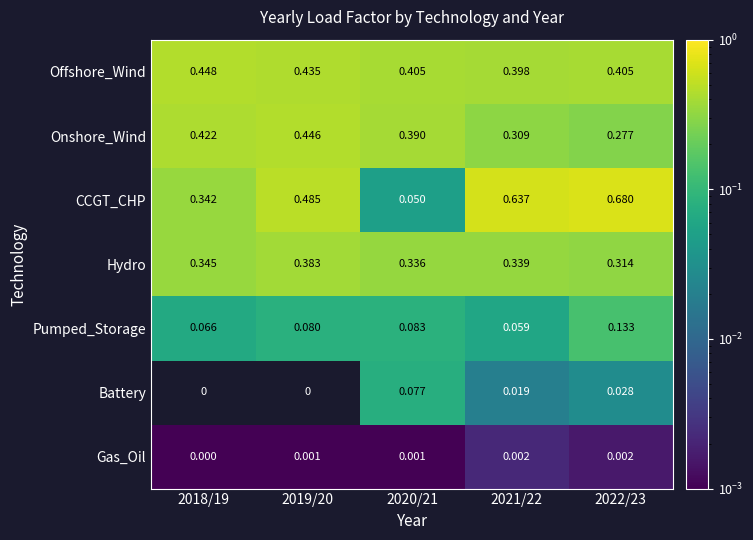

List the series in order of their peak value, highest first.

CCGT_CHP, Offshore_Wind, Onshore_Wind, Hydro, Pumped_Storage, Battery, Gas_Oil